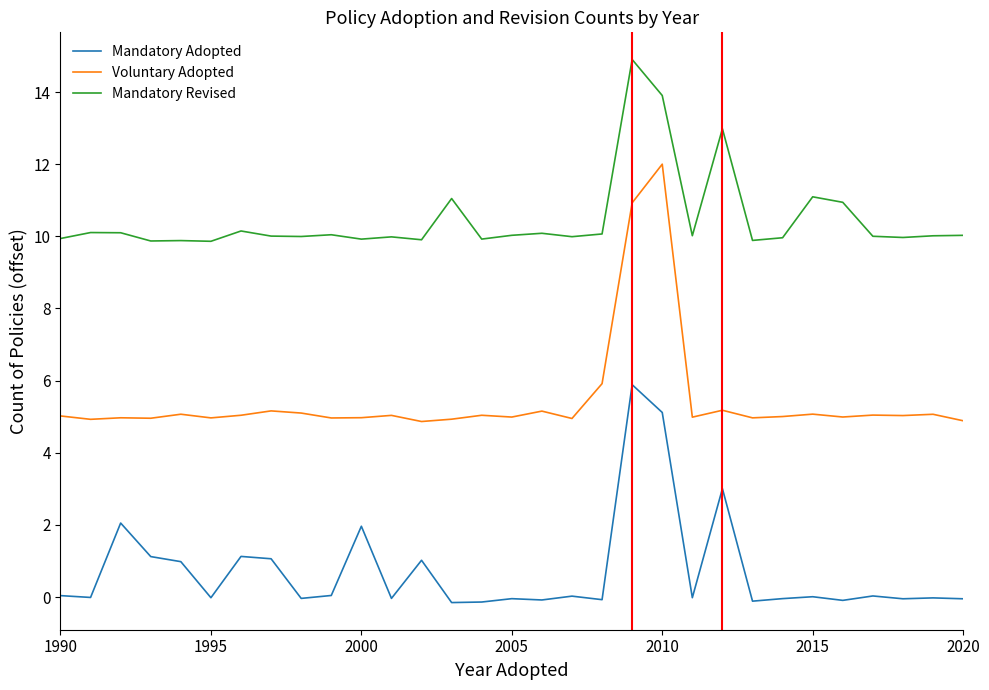

True or false: Mandatory Adopted and Voluntary Adopted cross at least once.

False